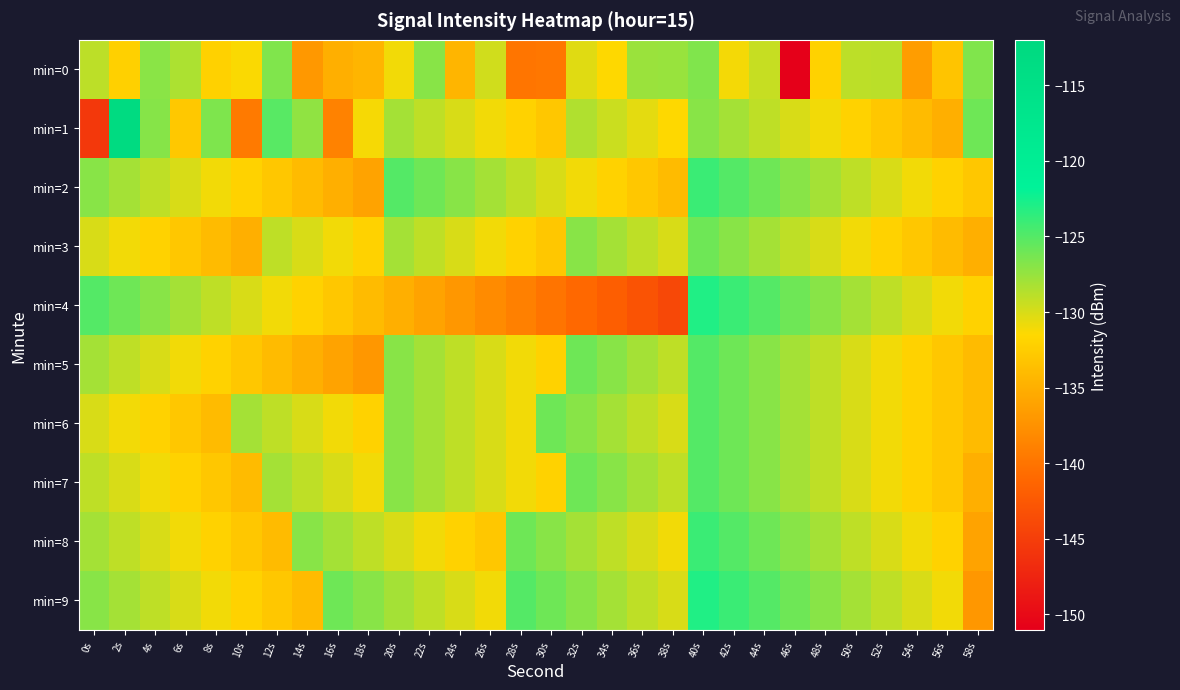

What is the greatest value displayed?

-112.9